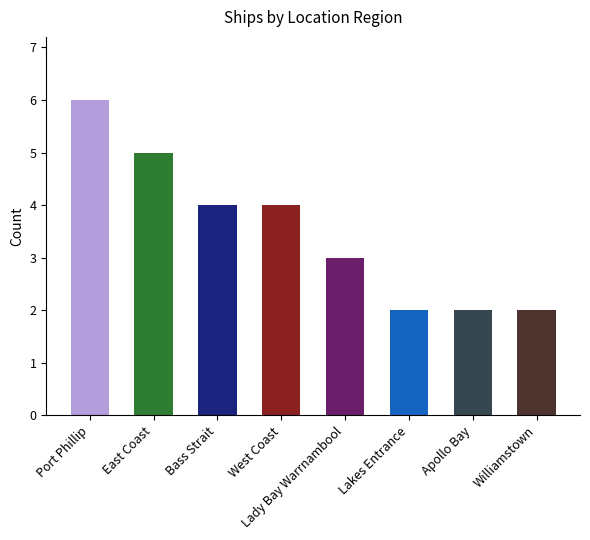

What is the difference between the maximum and minimum values?

4